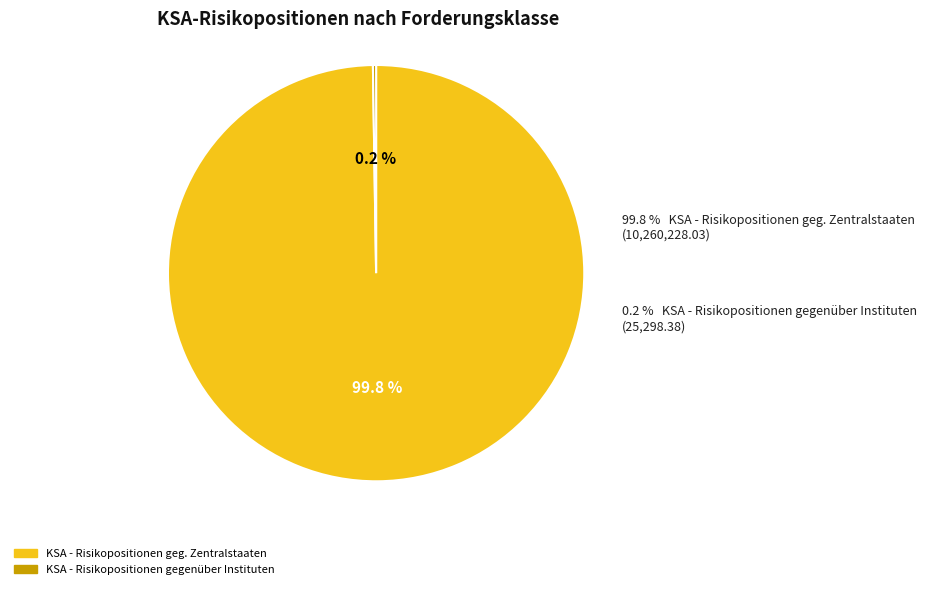

What is the largest slice in the pie chart?

KSA - Risikopositionen geg. Zentralstaaten